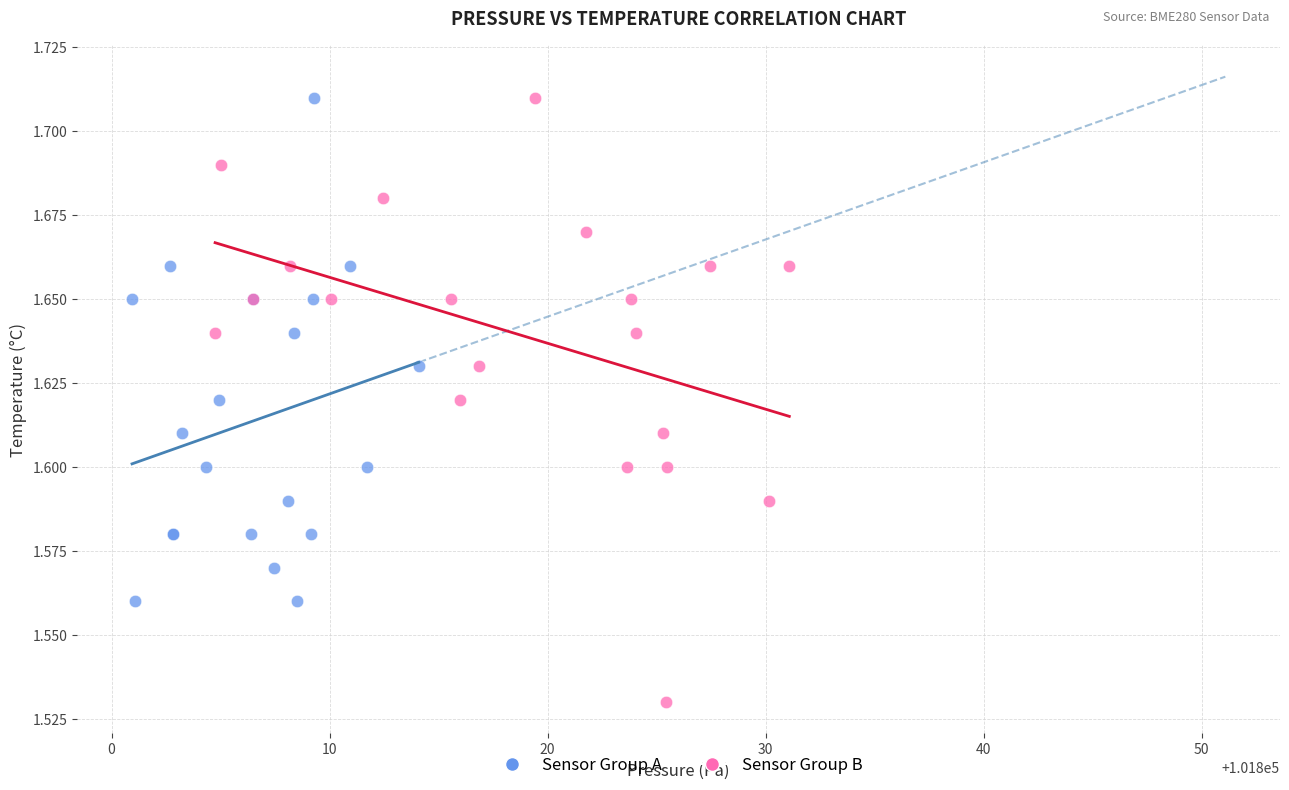

What are all the series names shown in the legend?

Sensor Group A, Sensor Group B